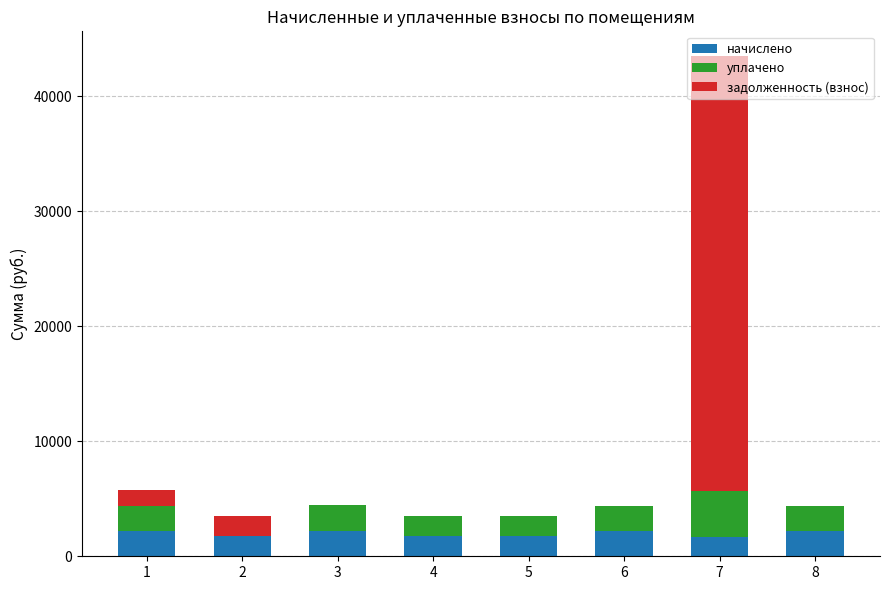

Are the bars horizontal?

No